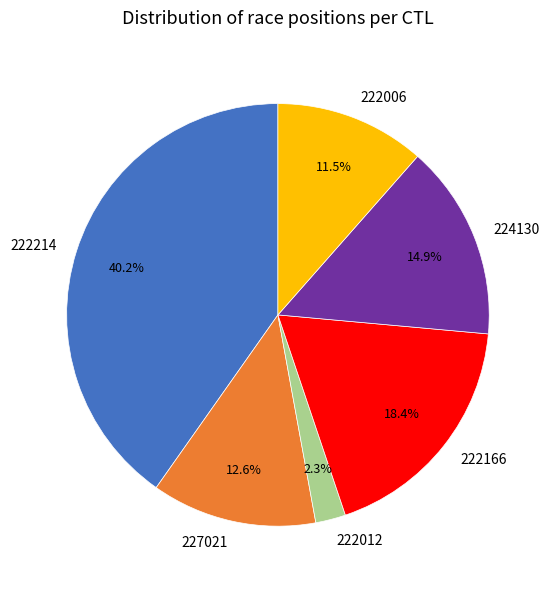

Do 222214 and 227021 together represent more than half of the pie?

Yes